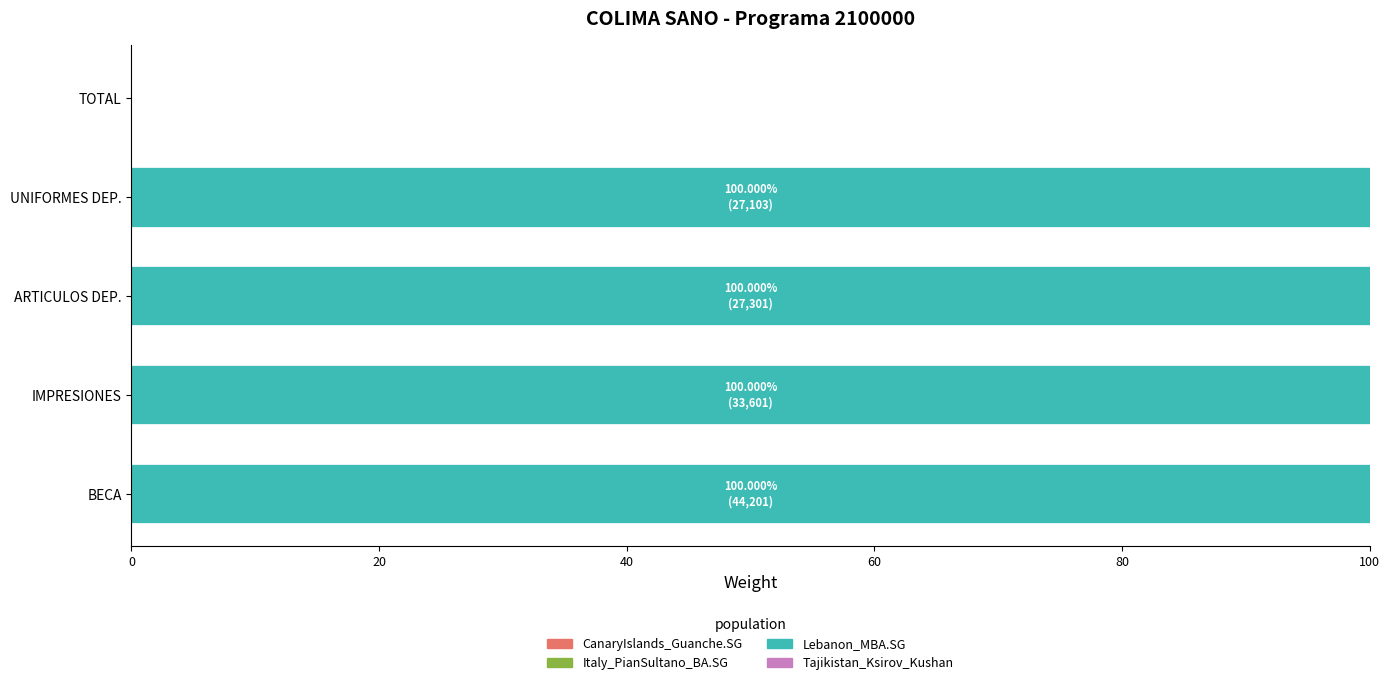

The chart shows a value of 62 at BECA. True or false?

False